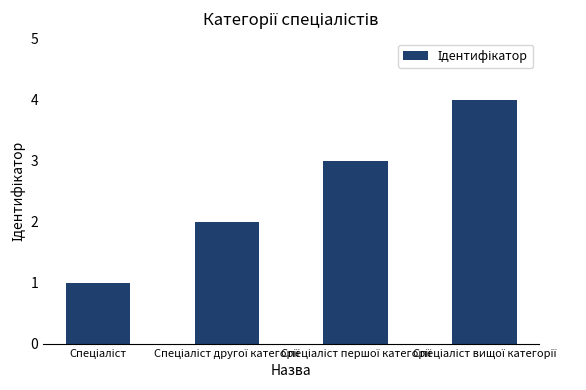

What is the sum of all values?

10